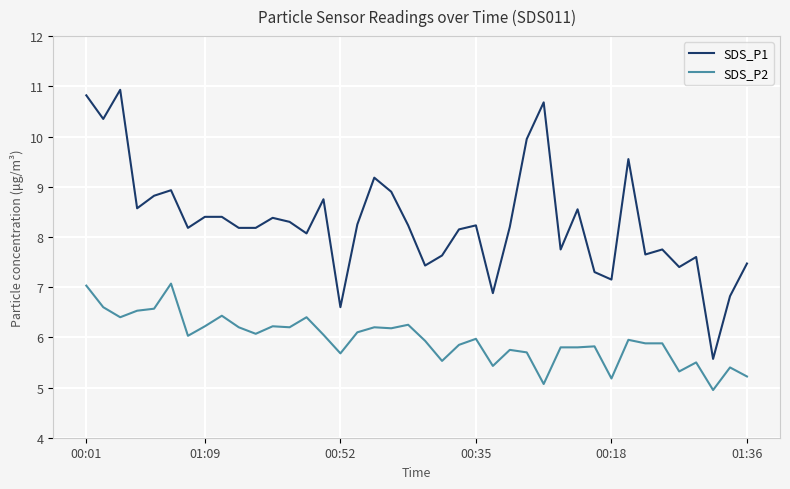

Rank the series by their maximum value, from lowest to highest.

SDS_P2, SDS_P1